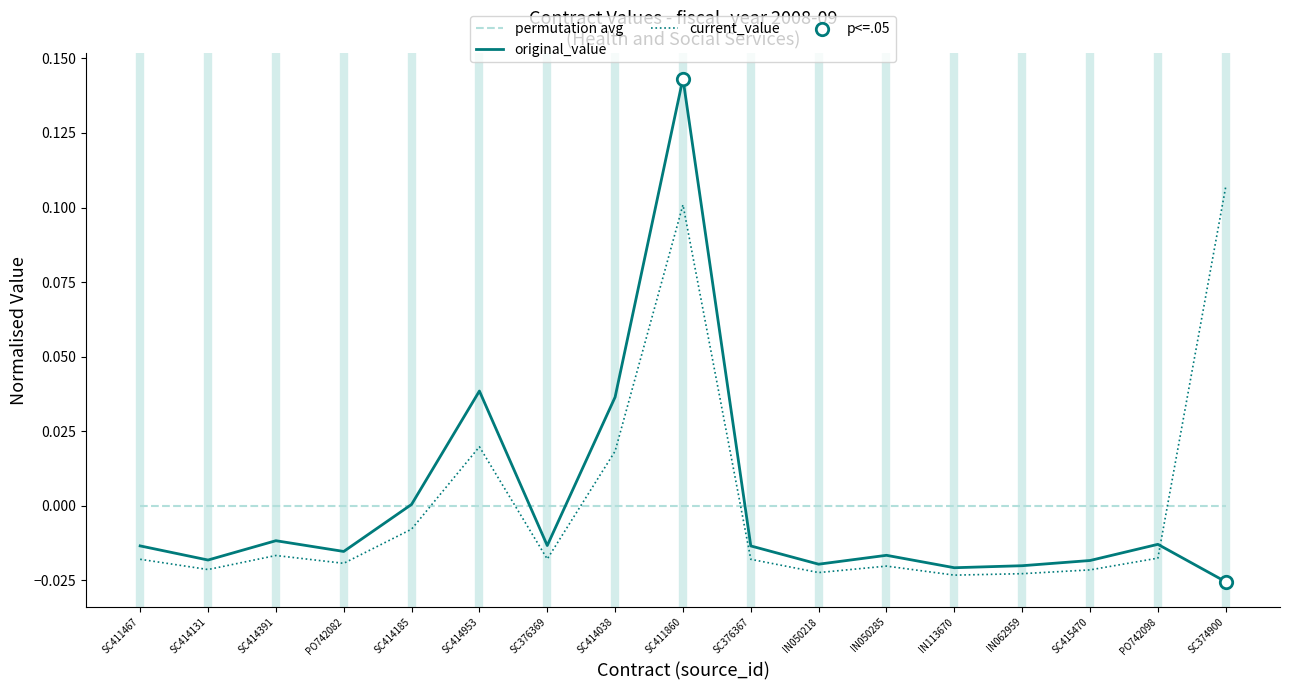

Which series has the largest range (max minus min)?

original_value